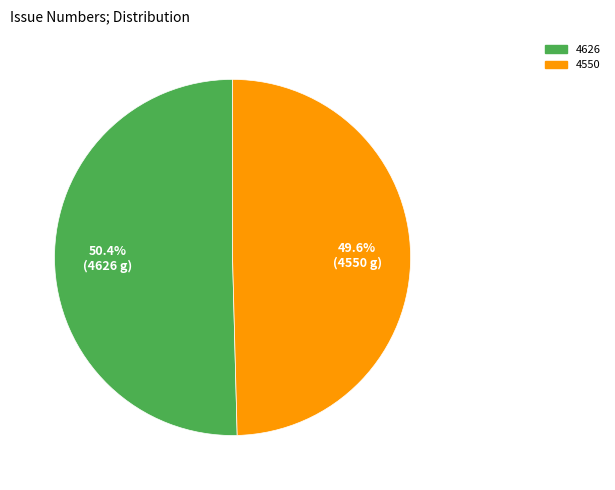

What is the ratio of the value at 4626 to the value at 4550?

1.0